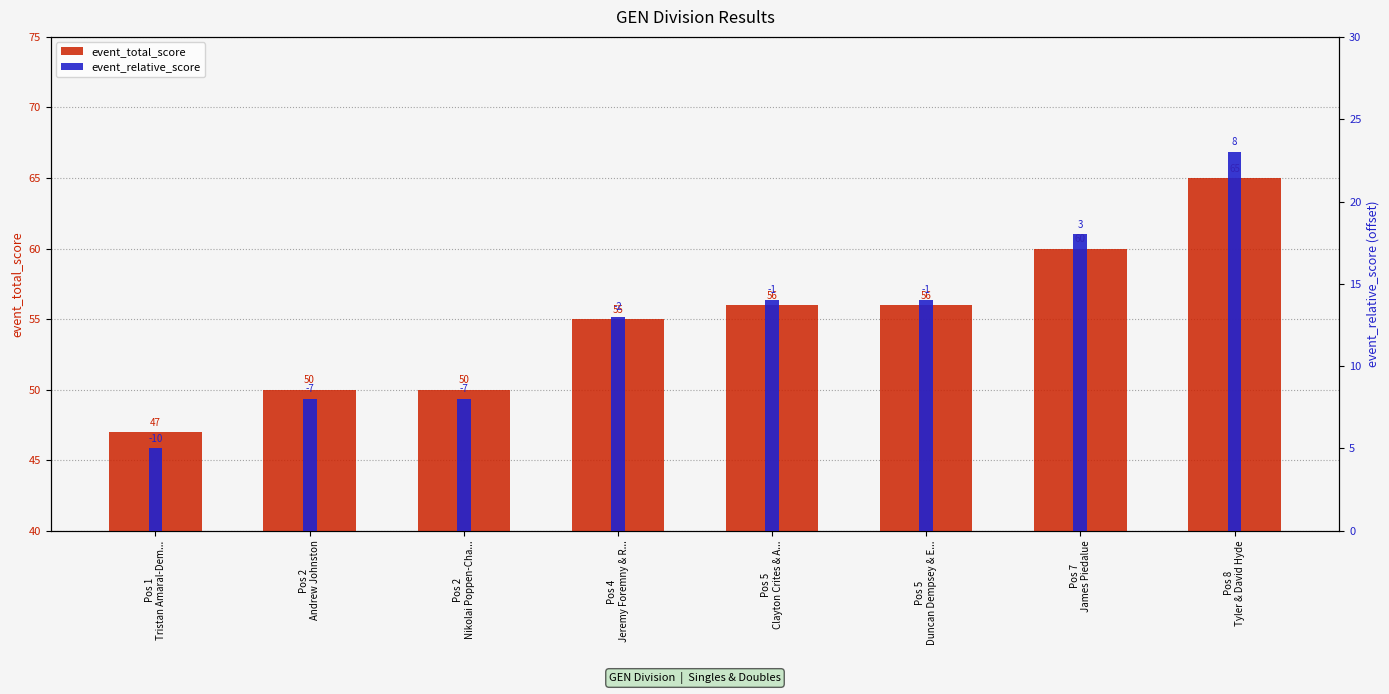

List the series in order of their peak value, lowest first.

event_relative_score, event_total_score